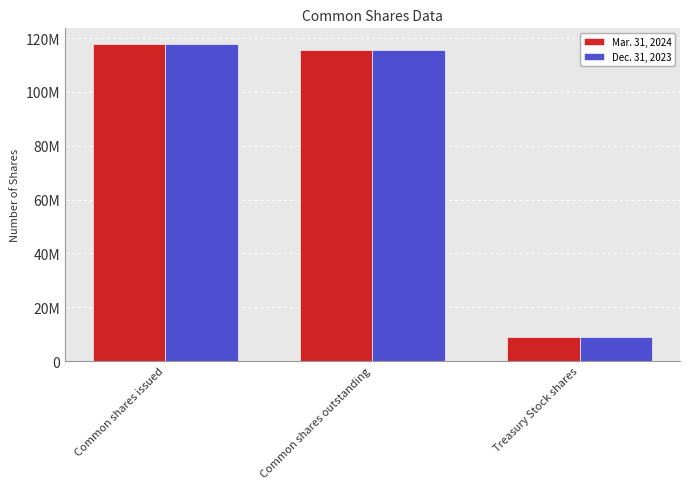

What is the label of the 1st bar from the right?

Treasury Stock shares